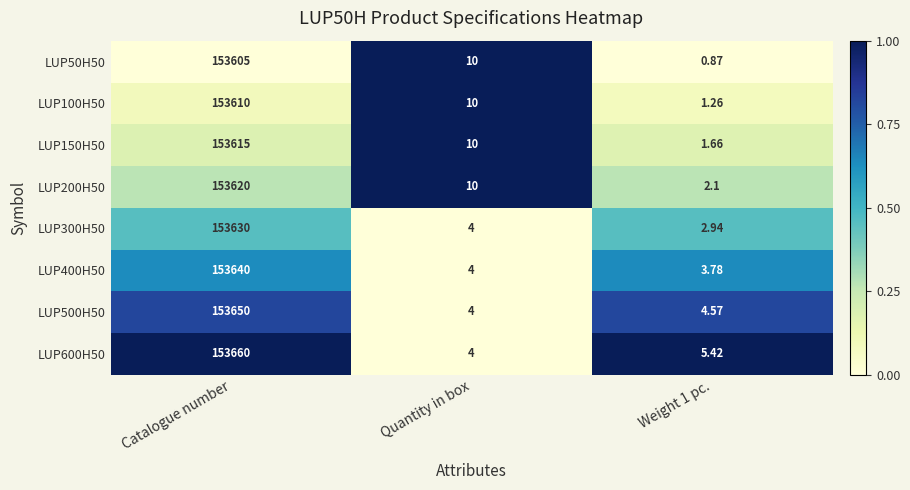

How many values in the LUP400H50 series are below 4?

1